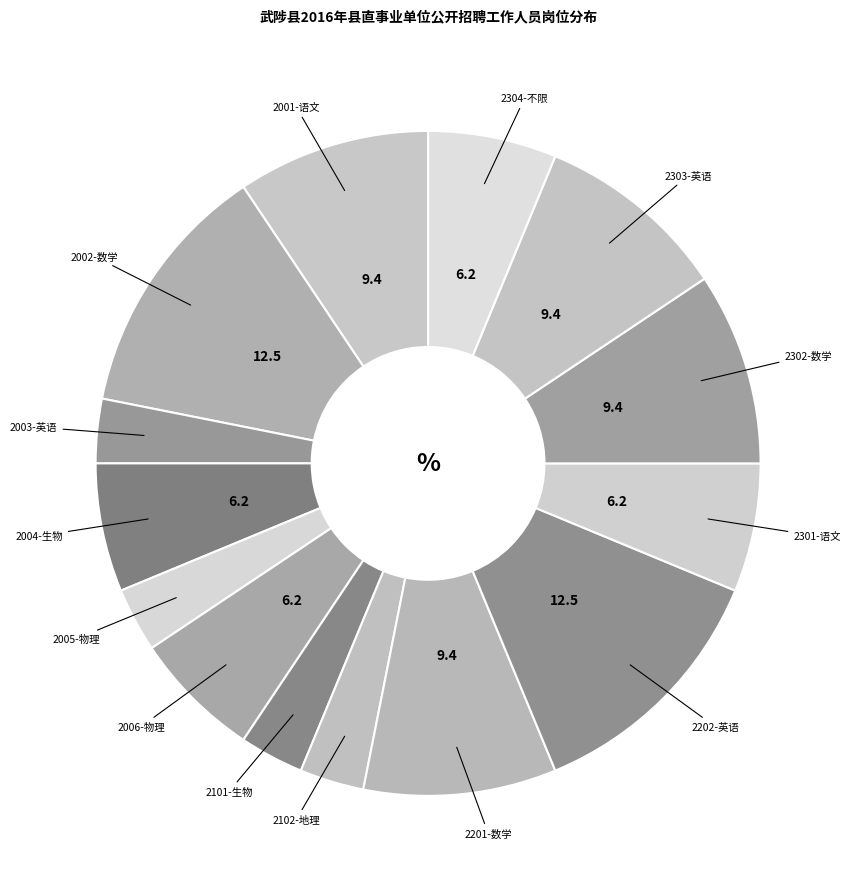

How many segments does this pie chart have?

14